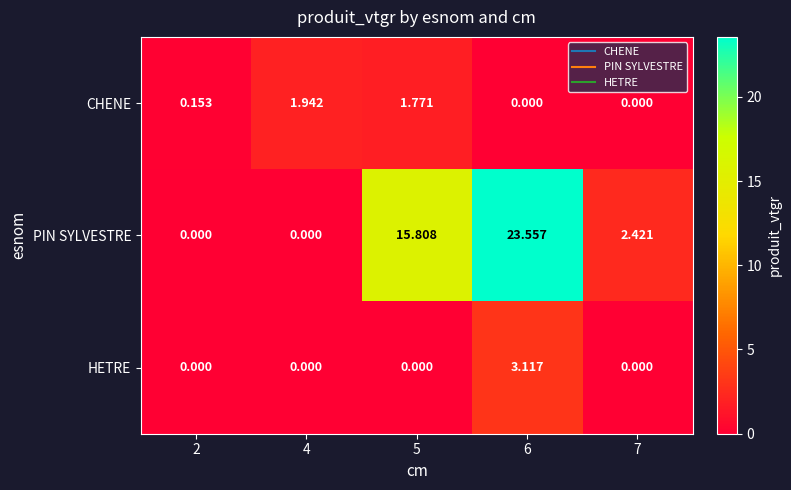

How many distinct data groups are displayed?

3